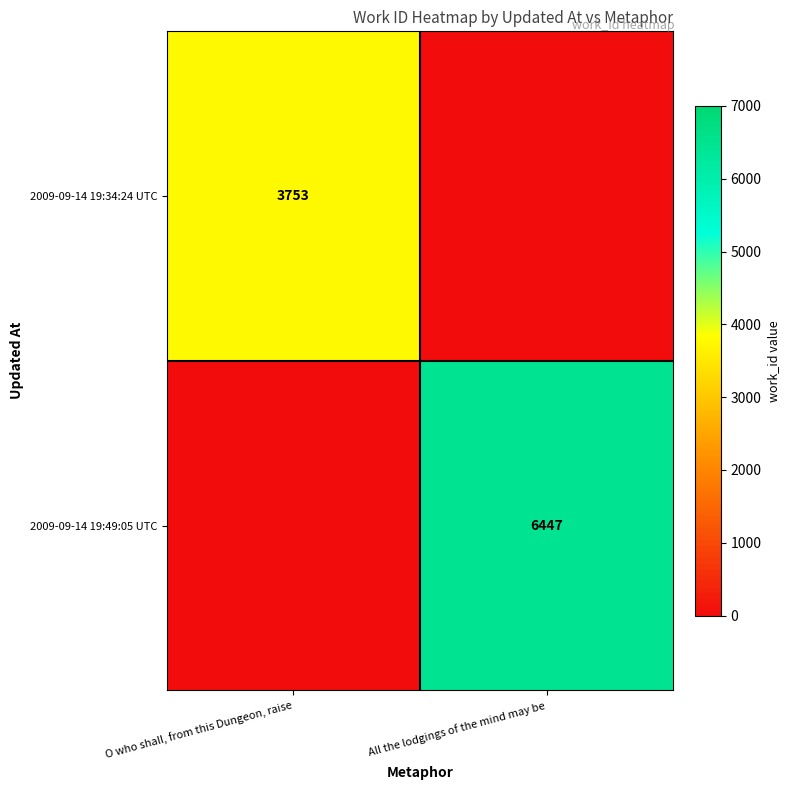

The value of 2009-09-14 19:34:24 UTC at O who shall, from this Dungeon, raise is 1714. True or false?

False